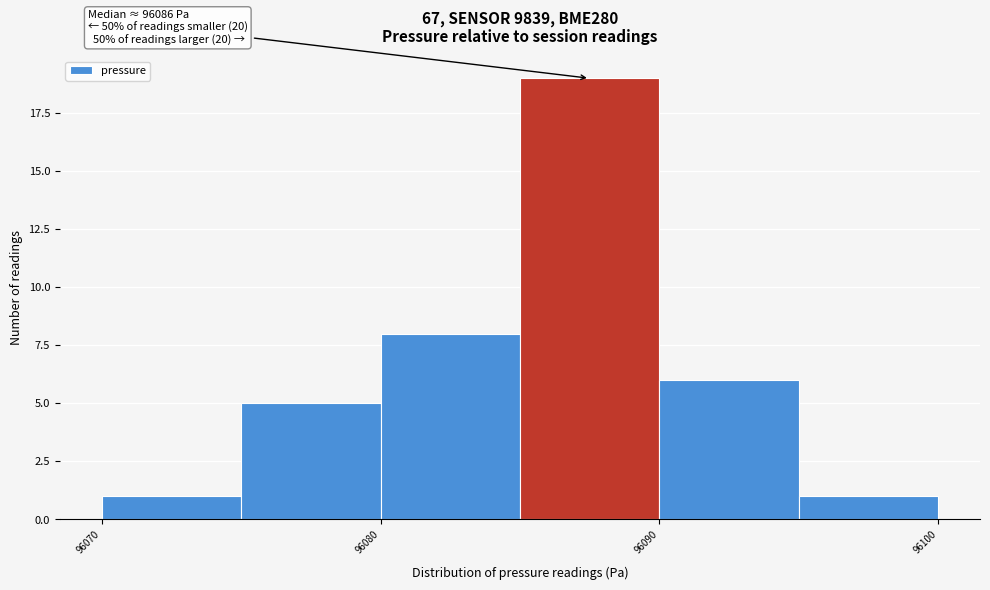

Over which range of the x-axis is the bar tallest?

96085 to 96090